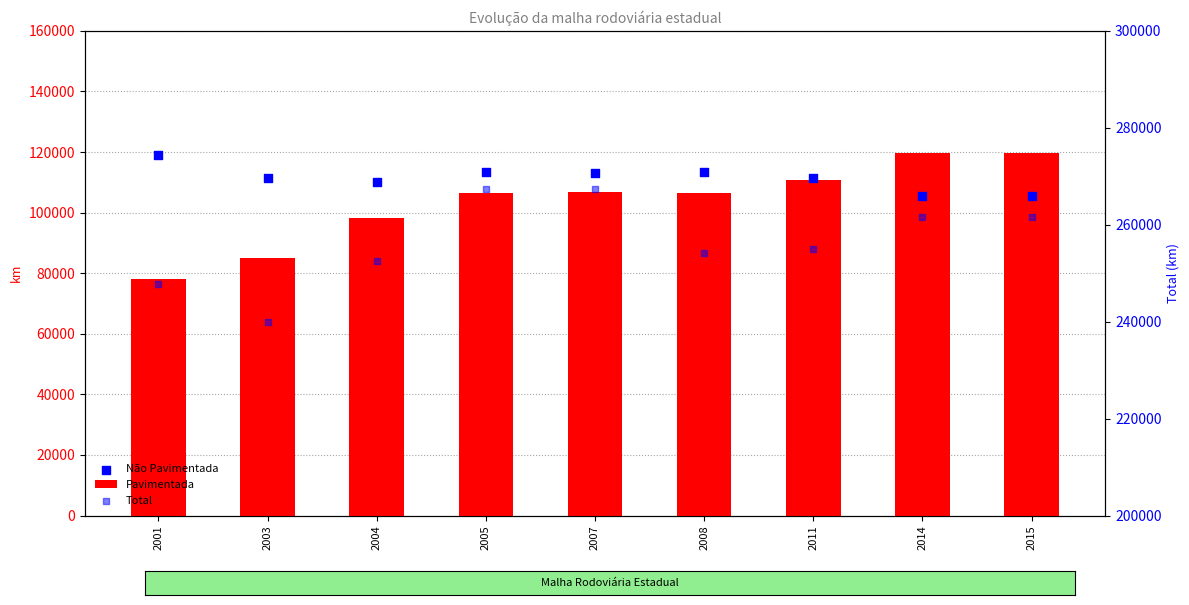

Which series contains the lowest Y value?

Pavimentada